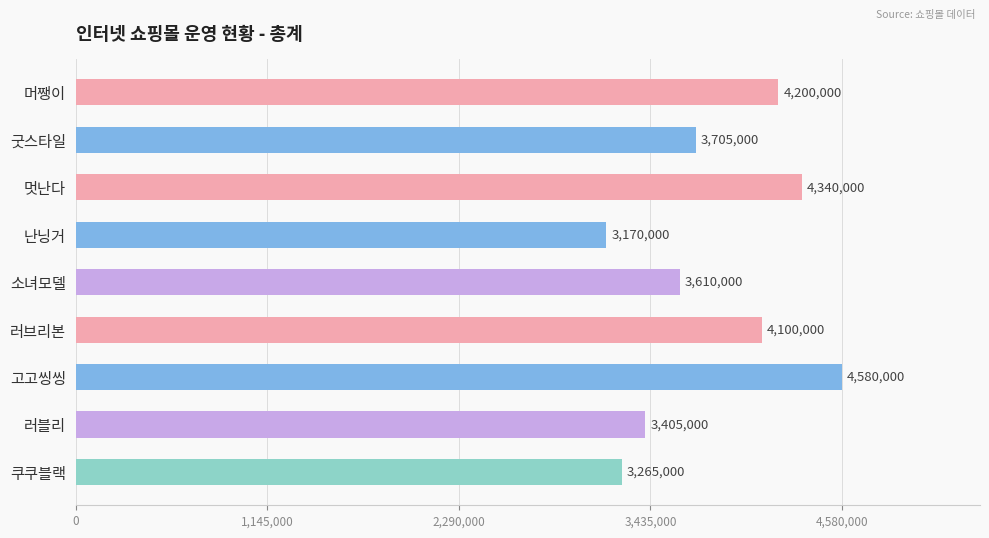

What is the sum of all values?

34375000